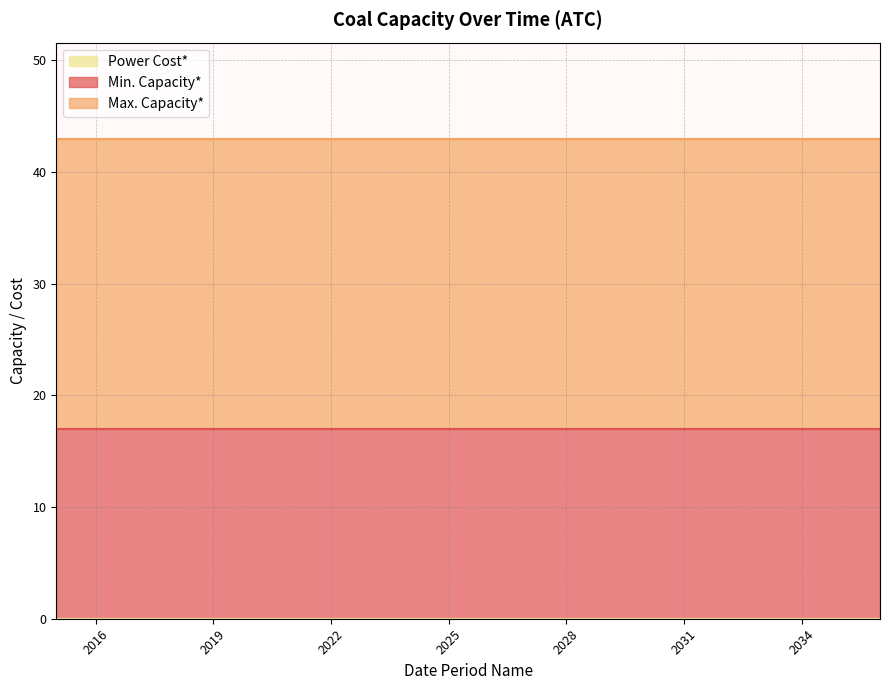

At which label is Min. Capacity* closest to 17?

2015